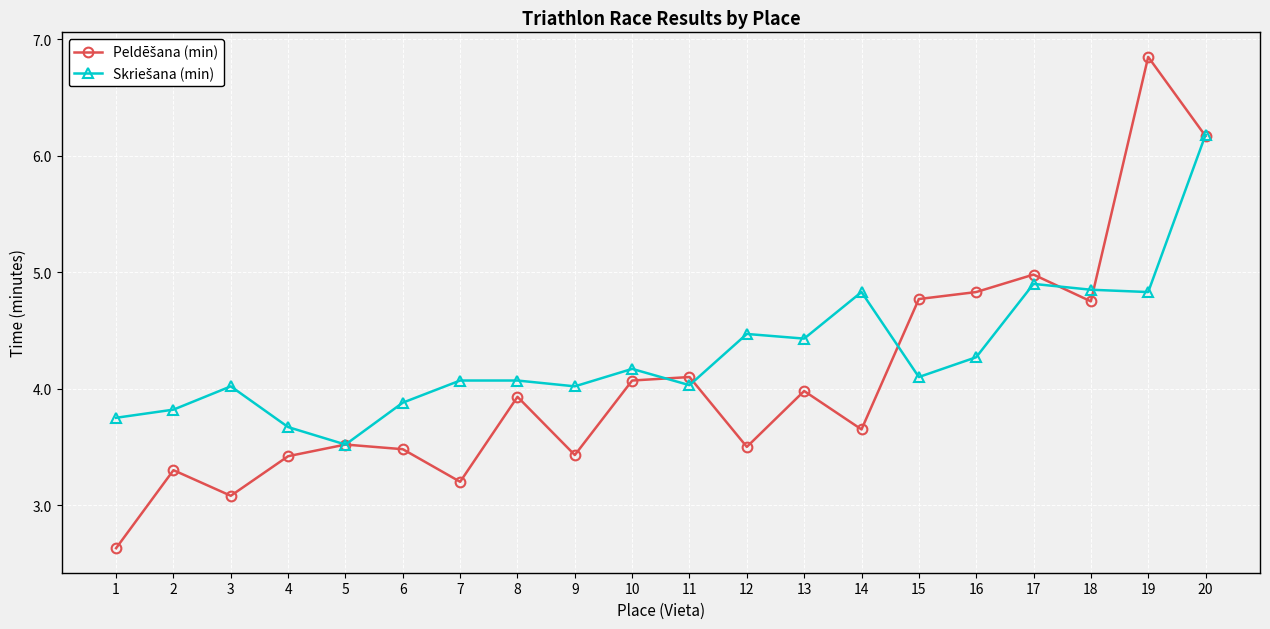

At which category is the sum across all series the highest?

20